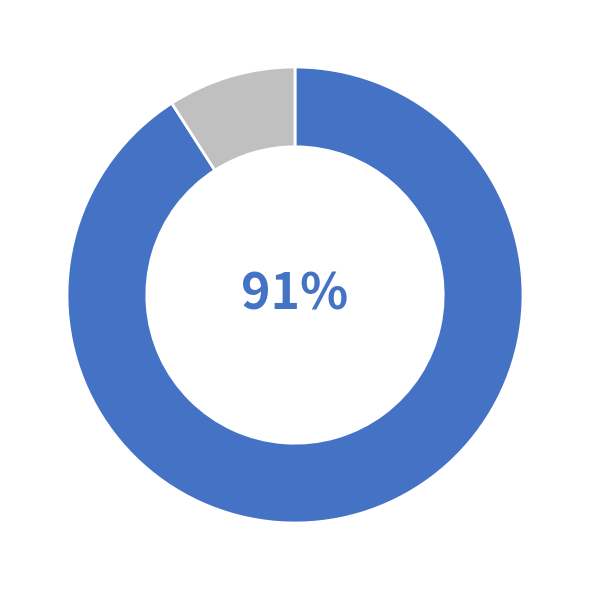

To the nearest percent, what is the average slice percentage?

50%